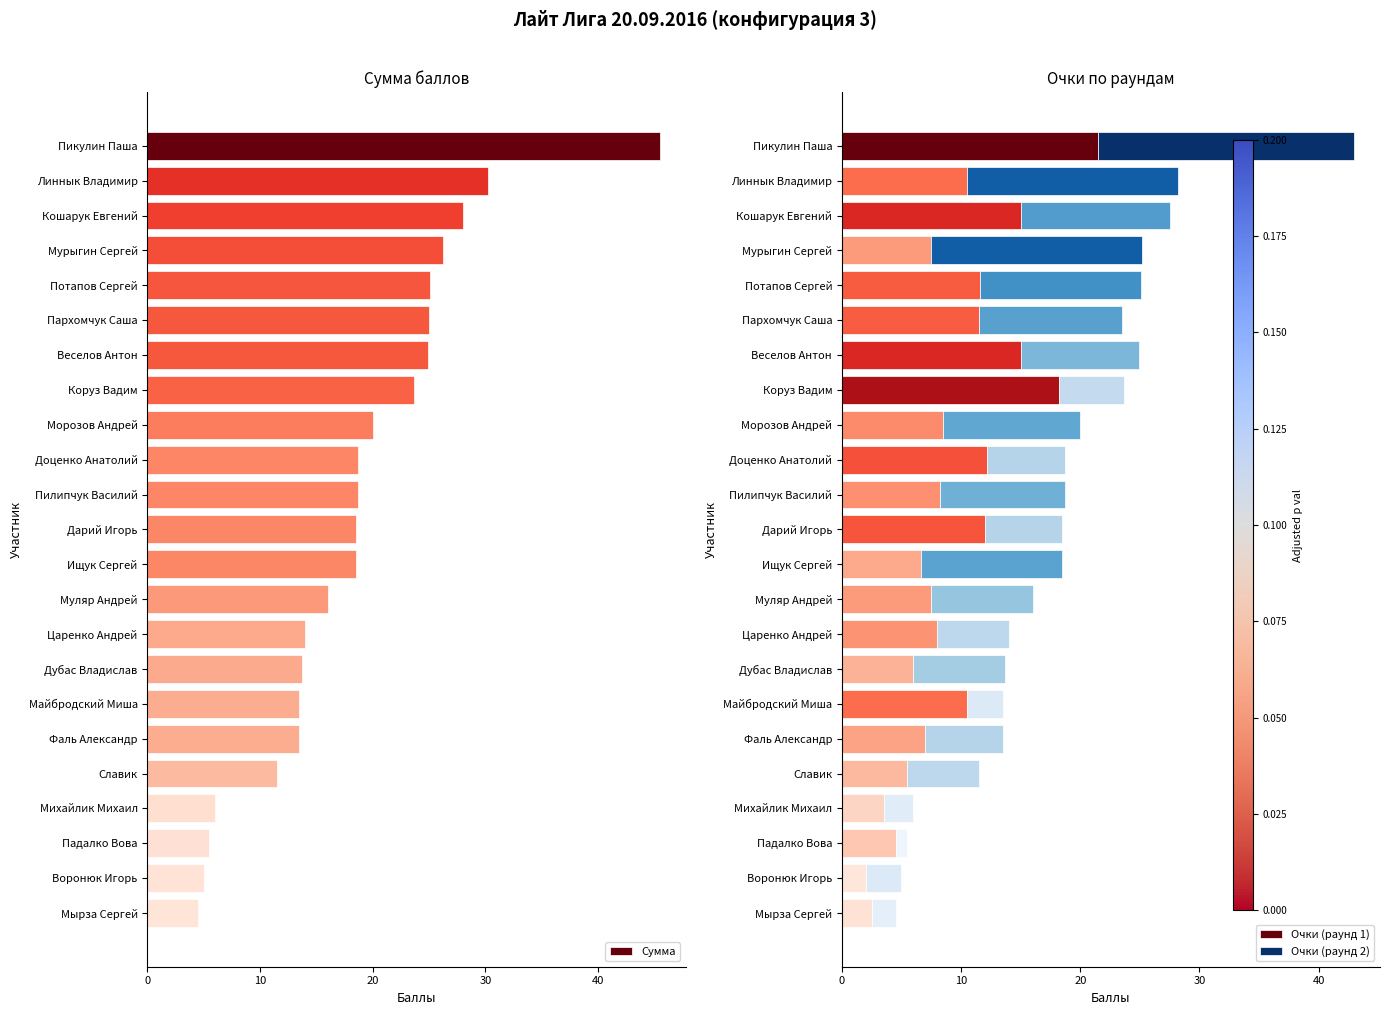

Rank the series by their maximum value, from lowest to highest.

Очки (раунд 1), Очки (раунд 2), Сумма